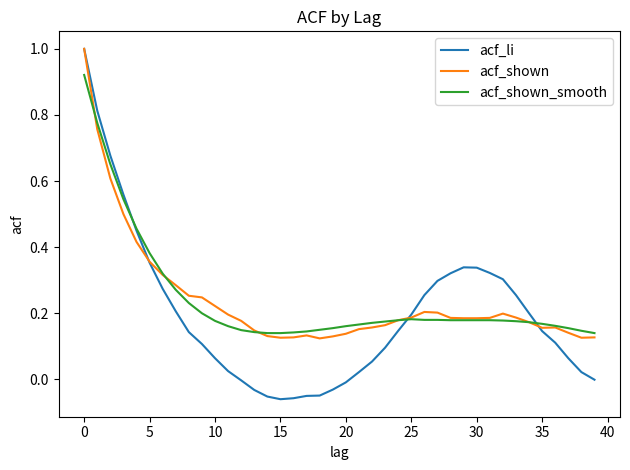

Which series has the largest range (max minus min)?

acf_li